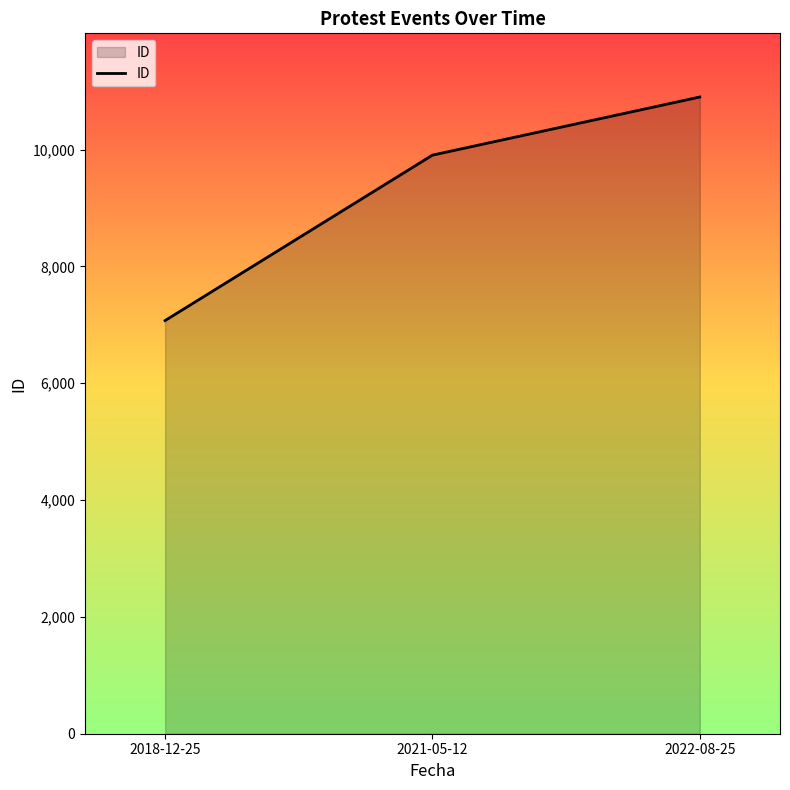

What is the change in value from 2021-05-12 to 2022-08-25?

+995